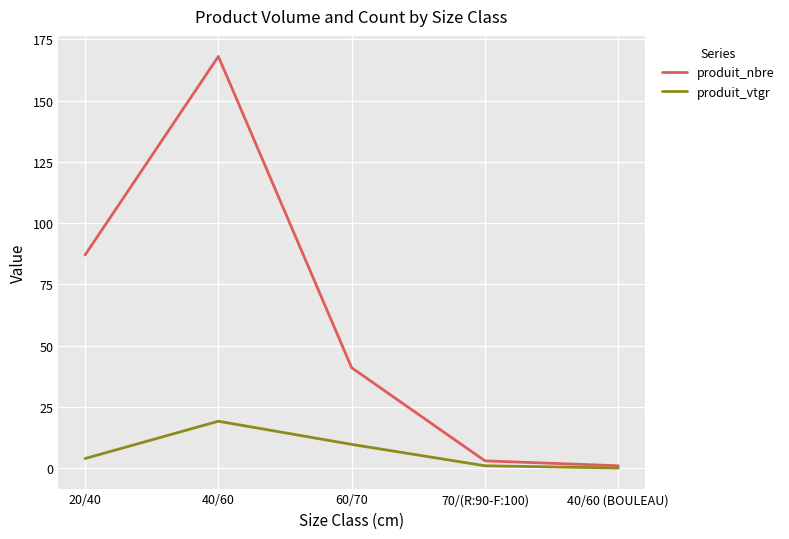

Reading left to right, extract all data points from this chart.

produit_nbre: 20/40=87.0	40/60=168.0	60/70=41.0	70/(R:90-F:100)=3.0	40/60 (BOULEAU)=1.0
produit_vtgr: 20/40=4.0	40/60=19.2	60/70=9.7	70/(R:90-F:100)=1.0	40/60 (BOULEAU)=0.1